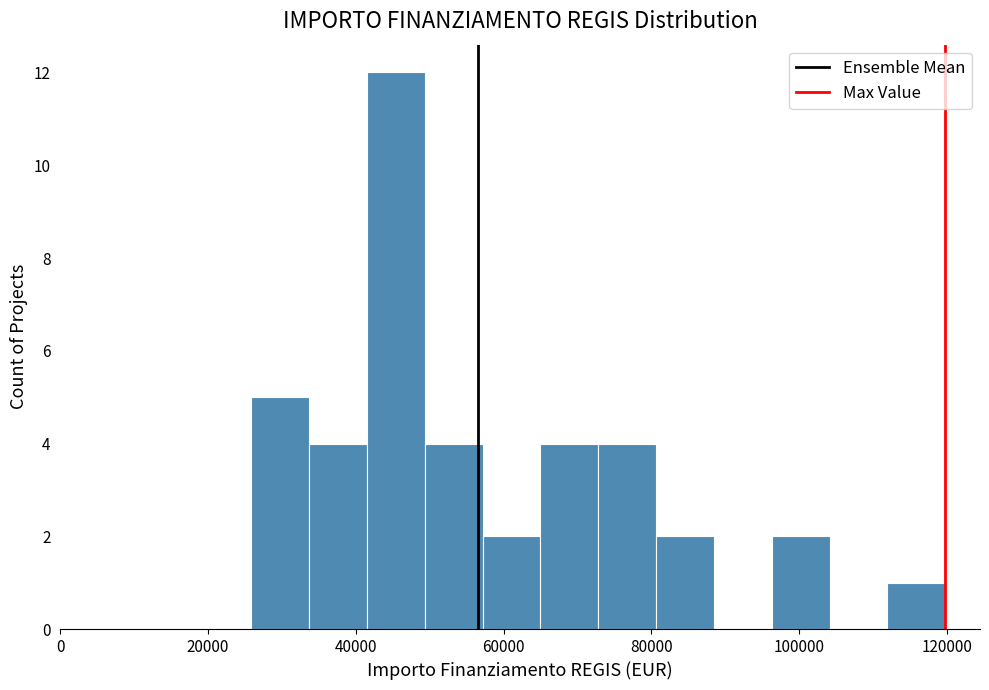

Read against the x-axis, roughly where is the centre of the tallest bar?

46000